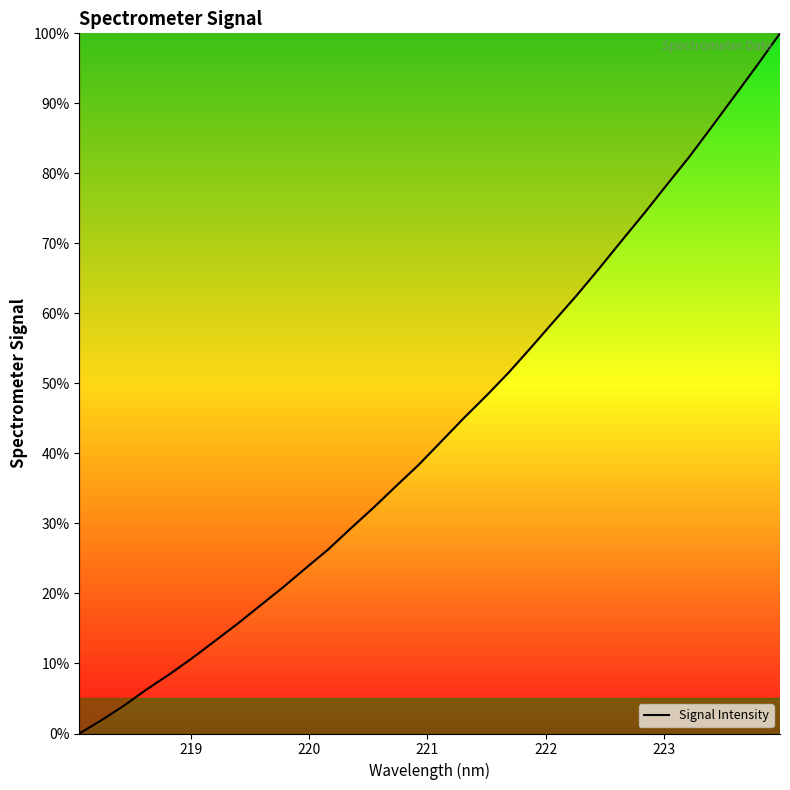

Count the number of data series in this chart.

1